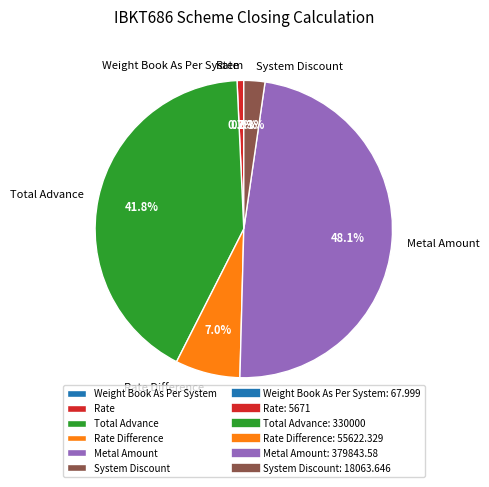

What percentage is the Metal Amount slice, to the nearest percent?

48%